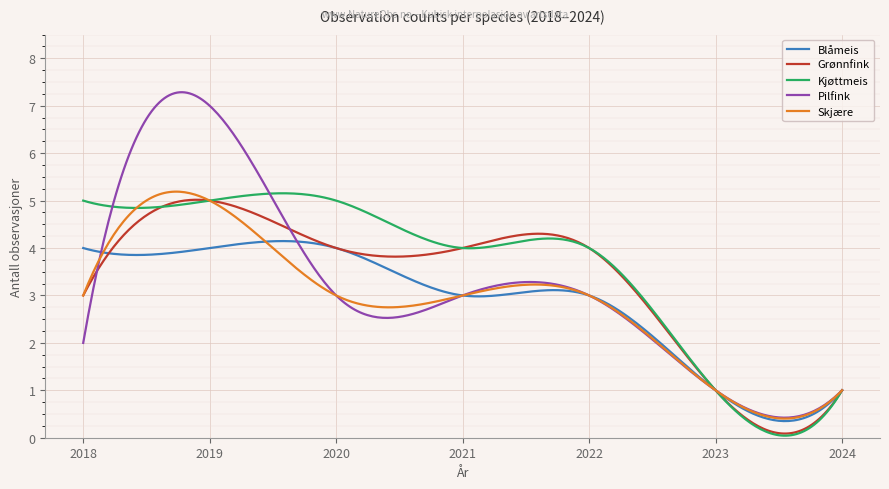

What is the maximum value shown in the chart?

7.3